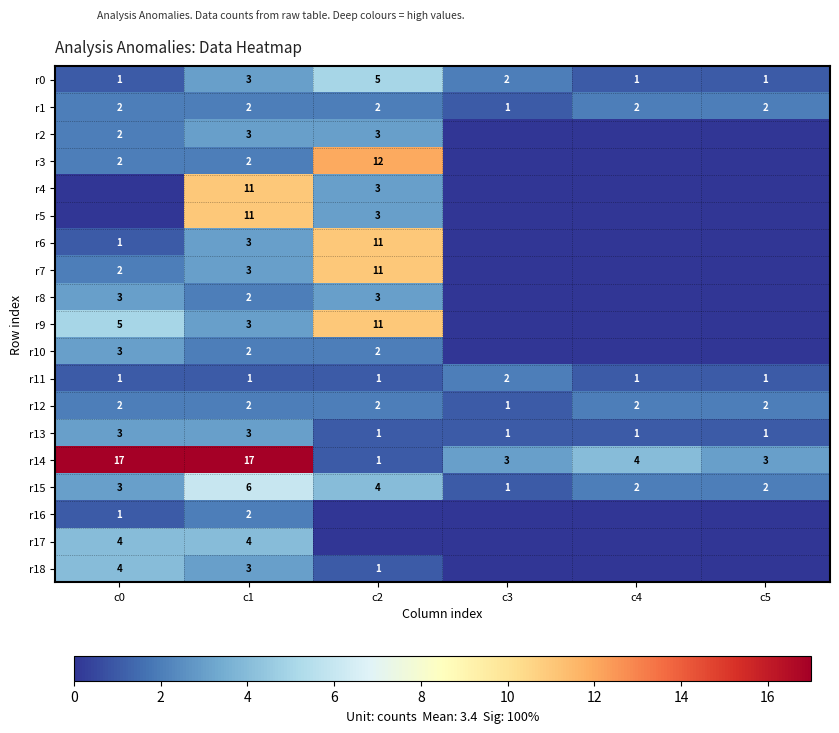

At which label is r12 closest to 1?

c3